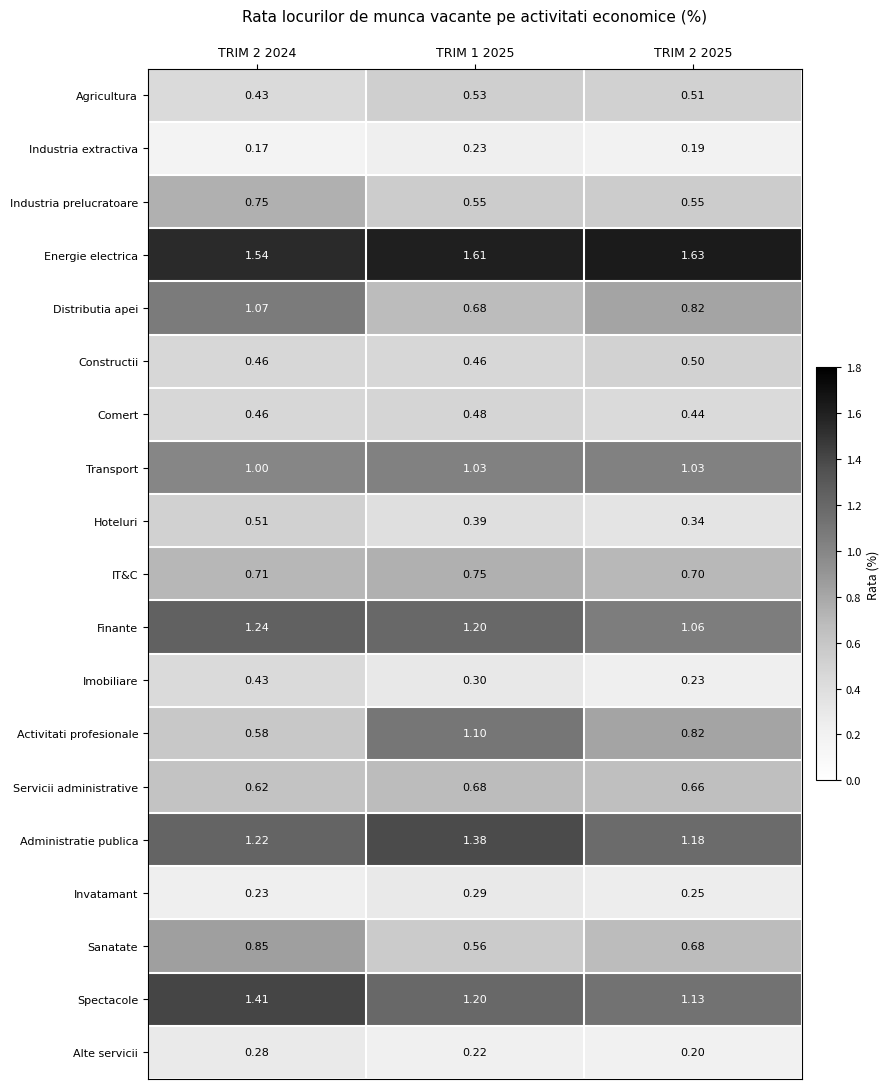

Which series has the largest total across all categories?

Energie electrica